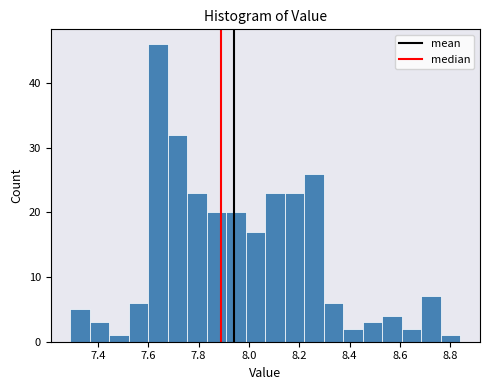

Around what value on the x-axis is the tallest bar? Give the approximate position of its centre, as read against the axis.

7.64